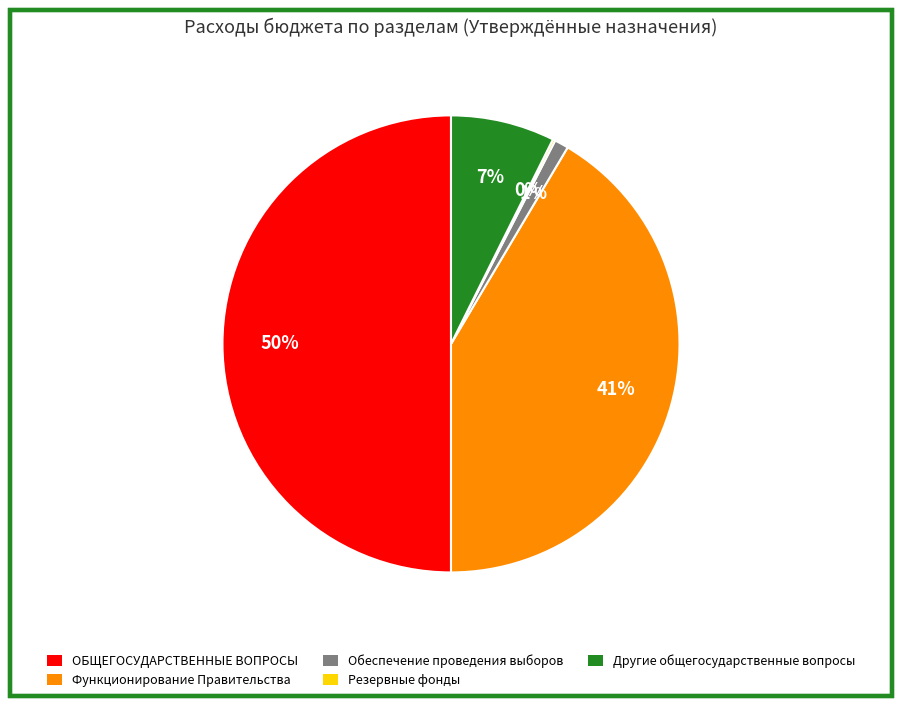

Between ОБЩЕГОСУДАРСТВЕННЫЕ ВОПРОСЫ and Другие общегосударственные вопросы, which is larger?

ОБЩЕГОСУДАРСТВЕННЫЕ ВОПРОСЫ